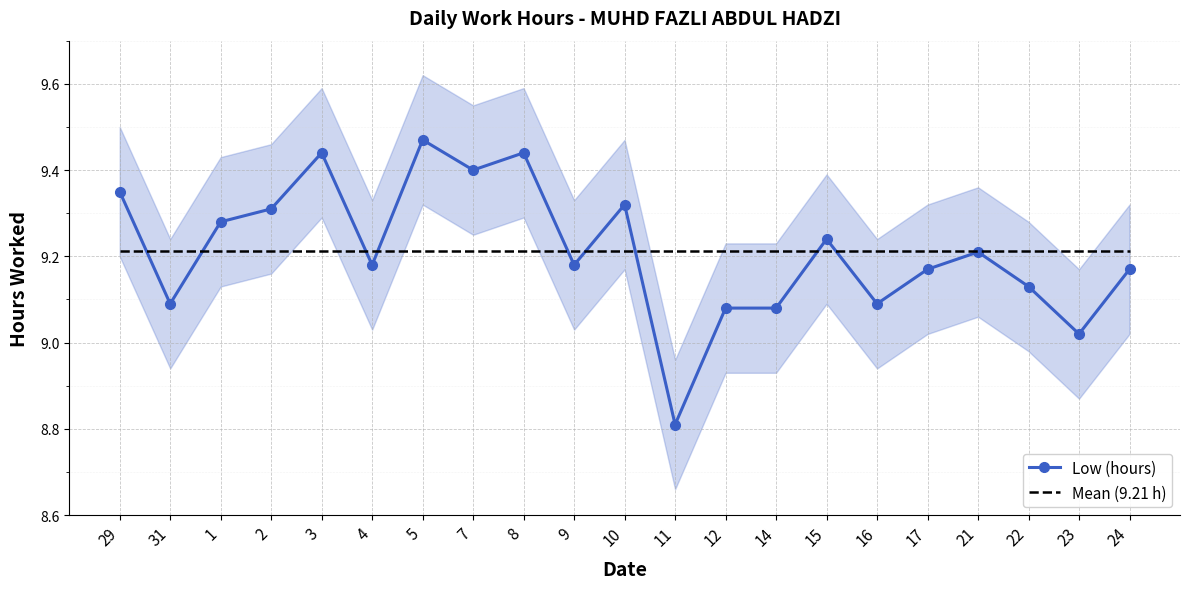

The value at 10 is 9.3. True or false?

True